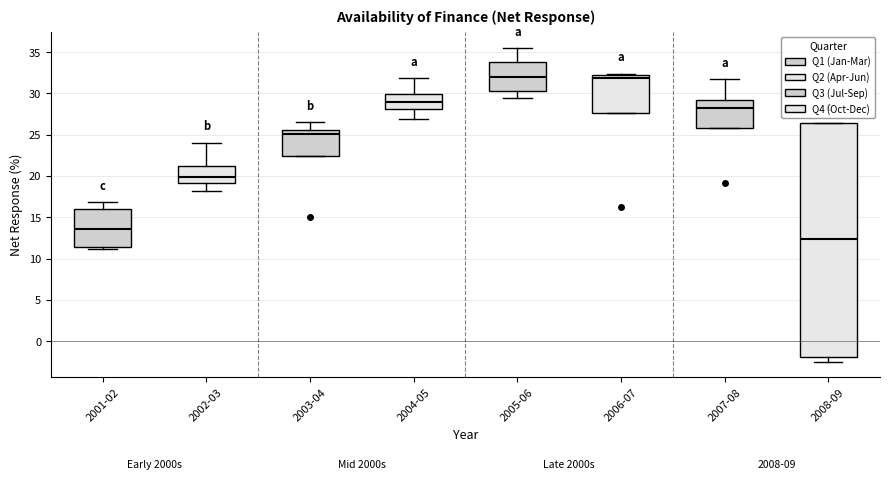

Reading left to right, transcribe this box plot: for each box, give where its median line is, the range the box spans, and where its two whiskers end, as read against the y-axis. The values are not printed on the chart, so give them approximately, as read against the axis.

2001-02: median 13.5, box 11.5 to 16.0, whiskers 11.0 to 17.0
2002-03: median 20.0, box 19.0 to 21.0, whiskers 18.0 to 24.0
2003-04: median 25.0, box 22.5 to 25.5, whiskers 22.5 to 26.5
2004-05: median 29.0, box 28.0 to 30.0, whiskers 27.0 to 32.0
2005-06: median 32.0, box 30.5 to 34.0, whiskers 29.5 to 35.5
2006-07: median 32.0, box 27.5 to 32.5, whiskers 27.5 to 32.5
2007-08: median 28.0, box 26.0 to 29.0, whiskers 26.0 to 31.5
2008-09: median 12.5, box -2.0 to 26.5, whiskers -2.5 to 26.5